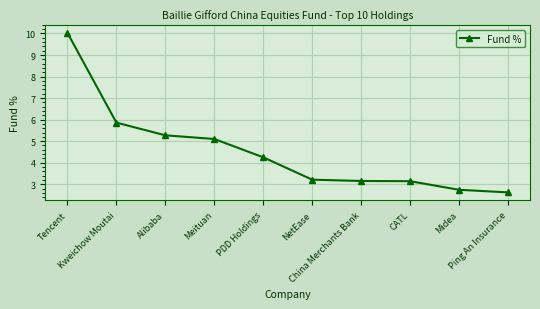

What is the average value?

4.5